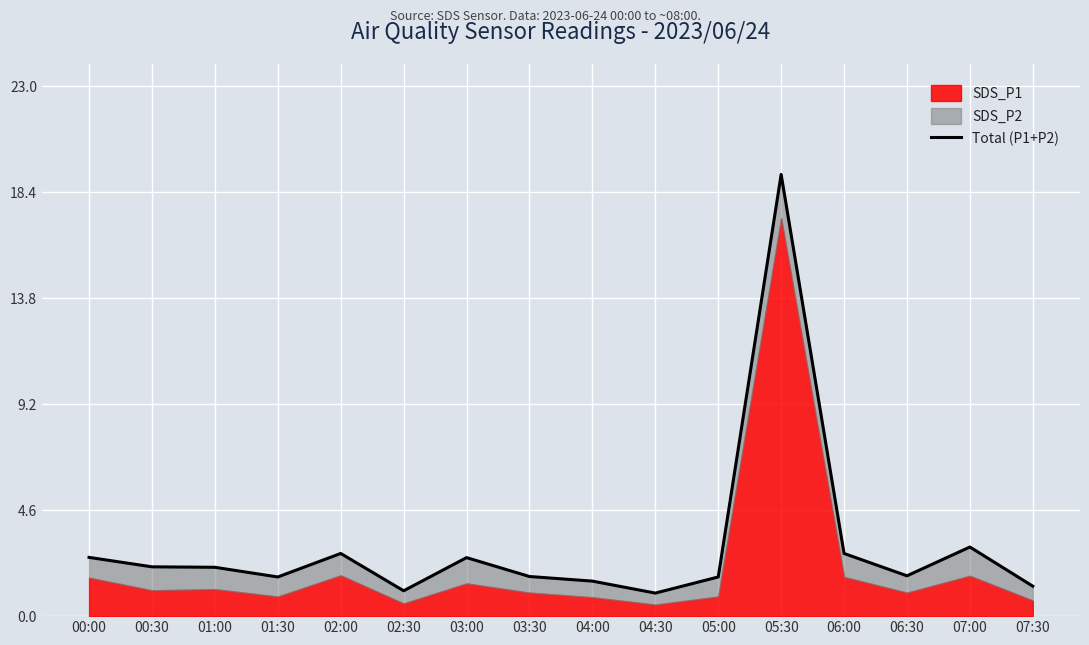

Where is the first local maximum?

02:00